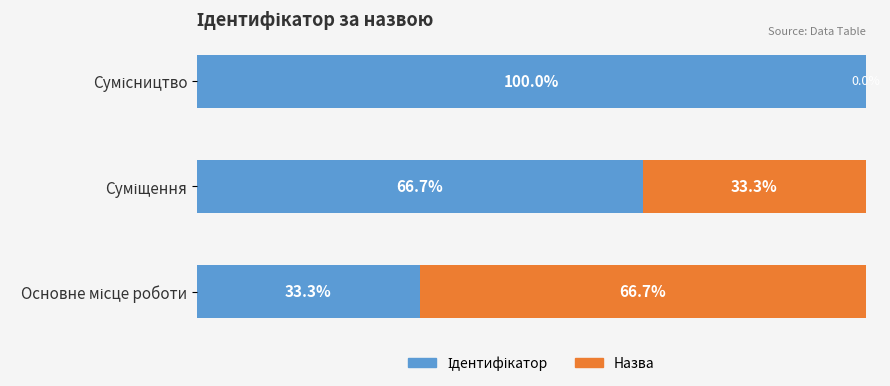

What are all the series names shown in the legend?

Ідентифікатор, Назва